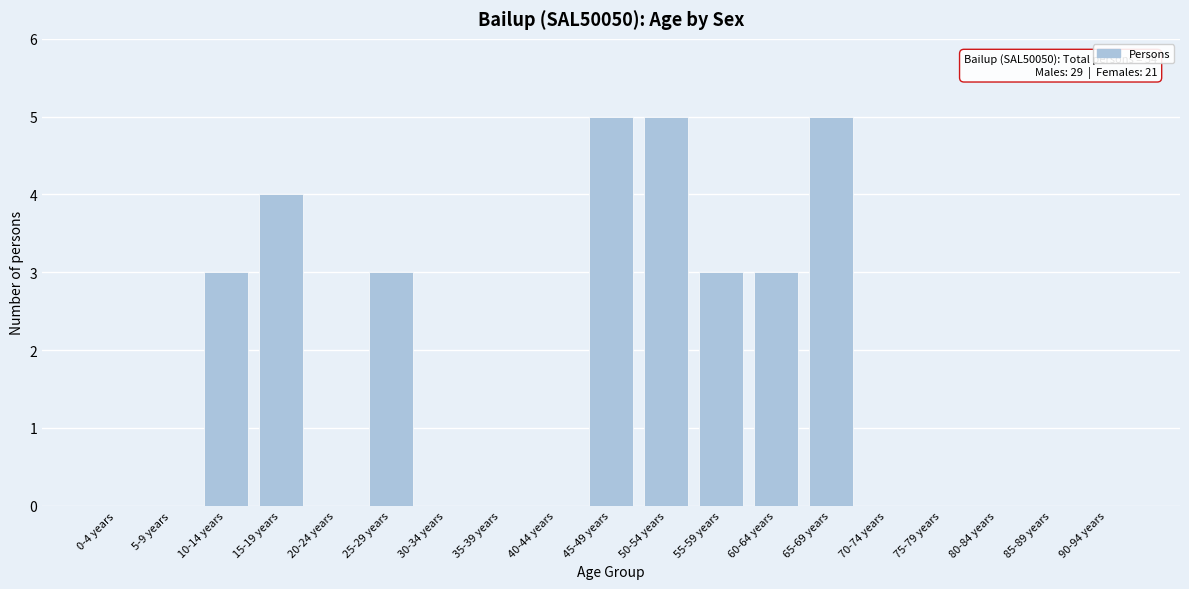

Reading left to right, extract all data points from this chart.

0-4 years=0	5-9 years=0	10-14 years=3	15-19 years=4	20-24 years=0	25-29 years=3	30-34 years=0	35-39 years=0	40-44 years=0	45-49 years=5	50-54 years=5	55-59 years=3	60-64 years=3	65-69 years=5	70-74 years=0	75-79 years=0	80-84 years=0	85-89 years=0	90-94 years=0